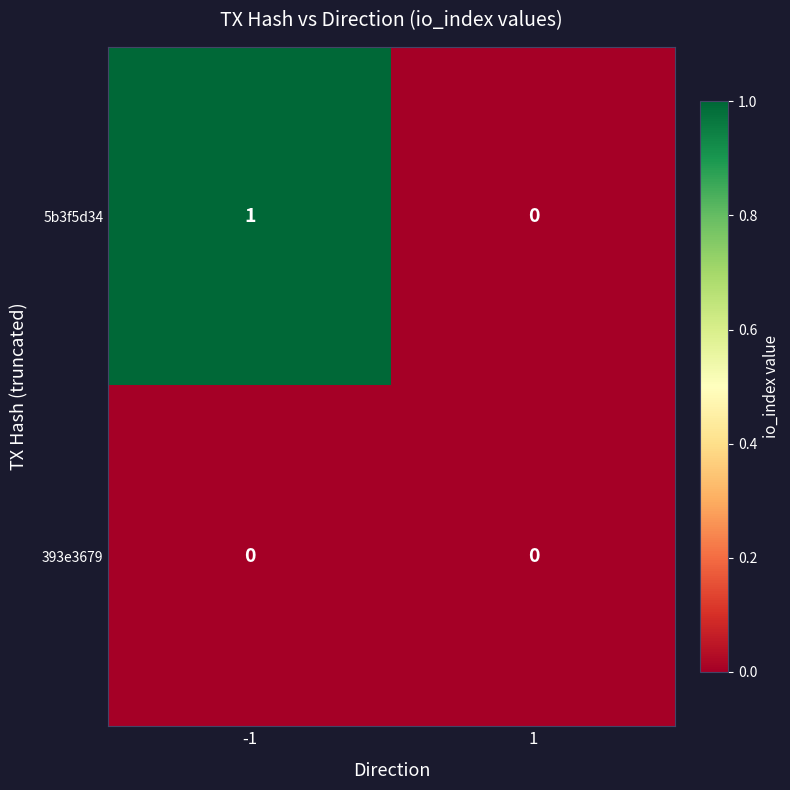

What is the total value across all series at -1?

1